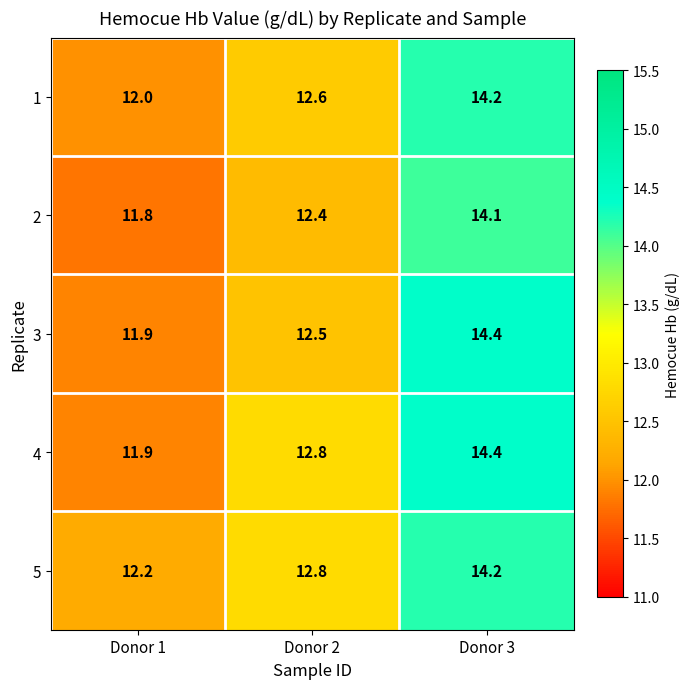

Which series changed the most between Donor 1 and Donor 2?

4